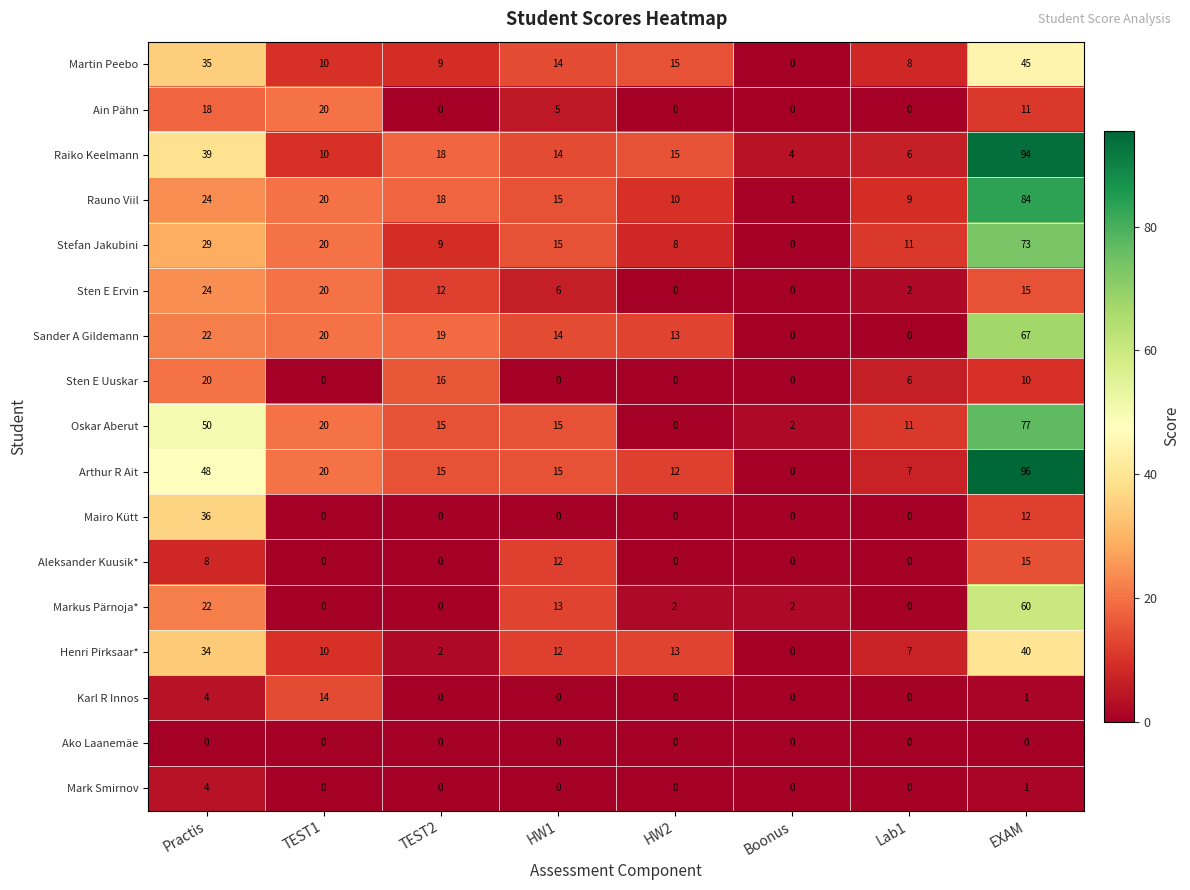

What is the total value across all series at HW1?

150